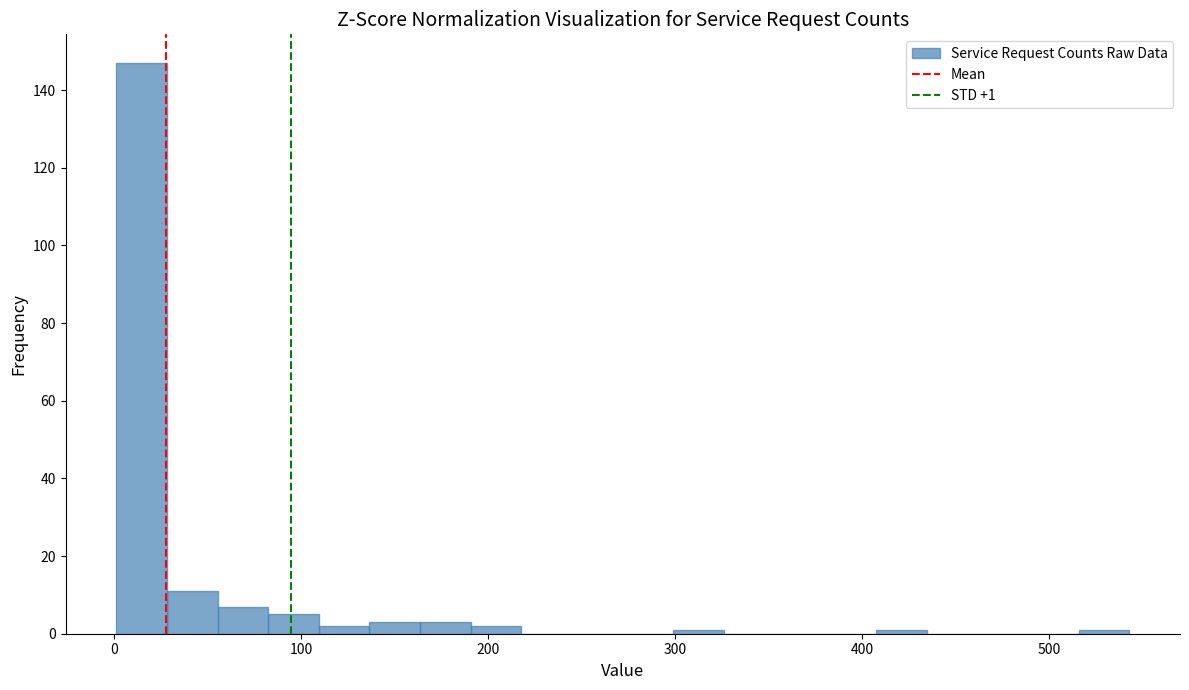

Around what value on the x-axis is the tallest bar? Give the approximate position of its centre, as read against the axis.

10